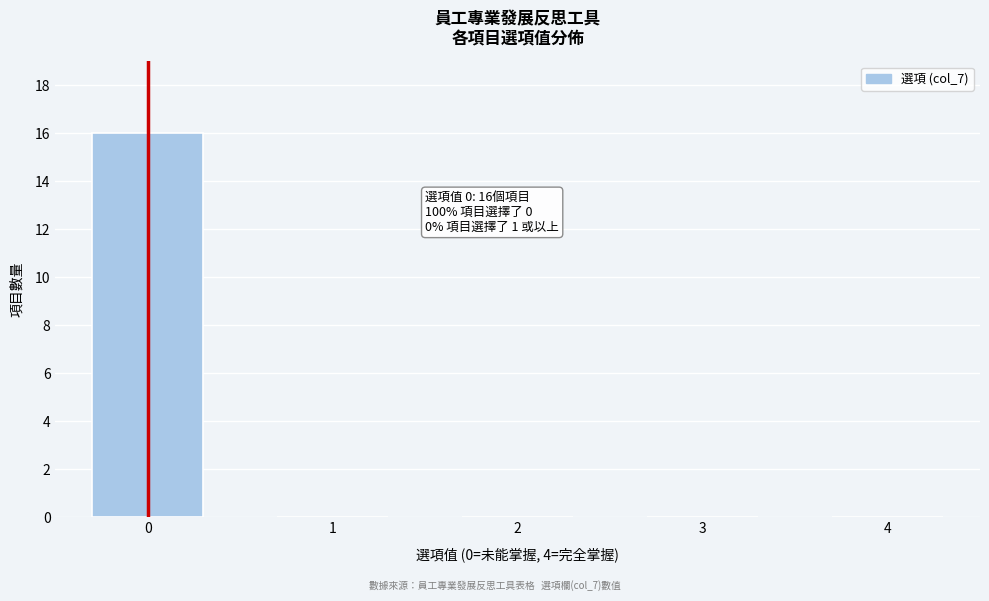

Reading left to right, list all the values displayed in this chart.

0=16	1=0	2=0	3=0	4=0